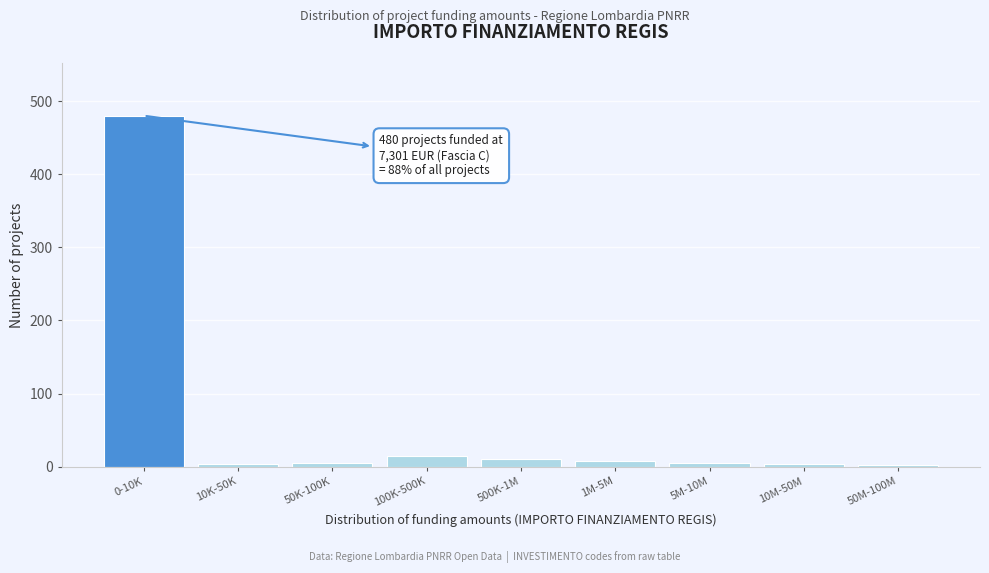

What is the greatest value displayed?

480